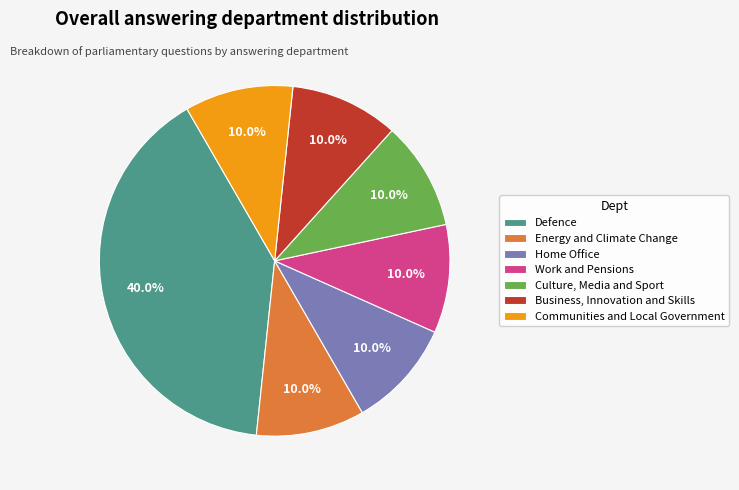

To the nearest percent, what is the average slice percentage?

14%